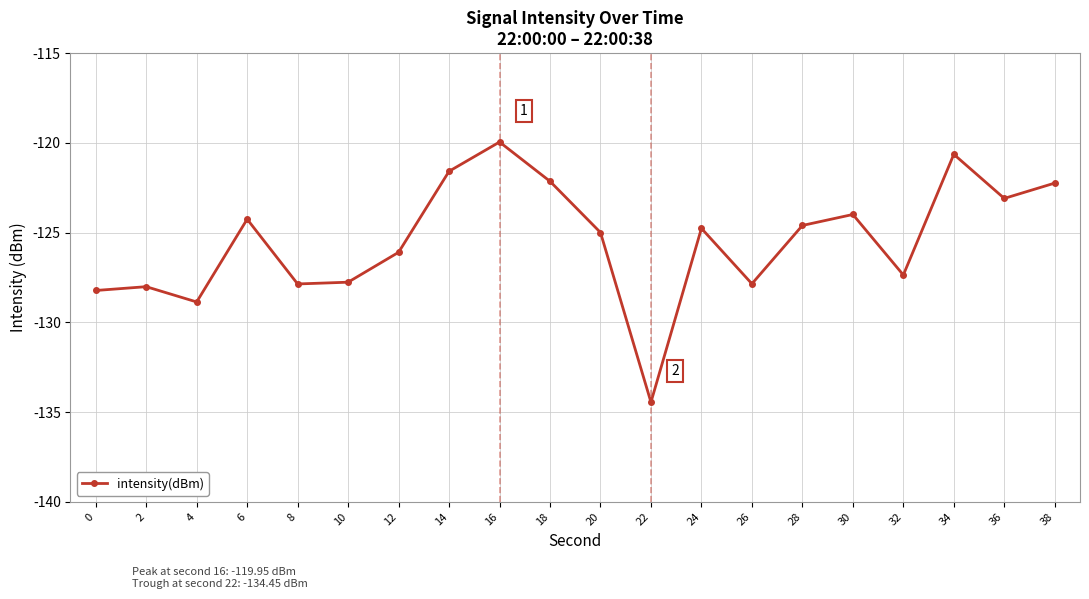

True or false: there are more than 0 points higher than both neighbors.

True